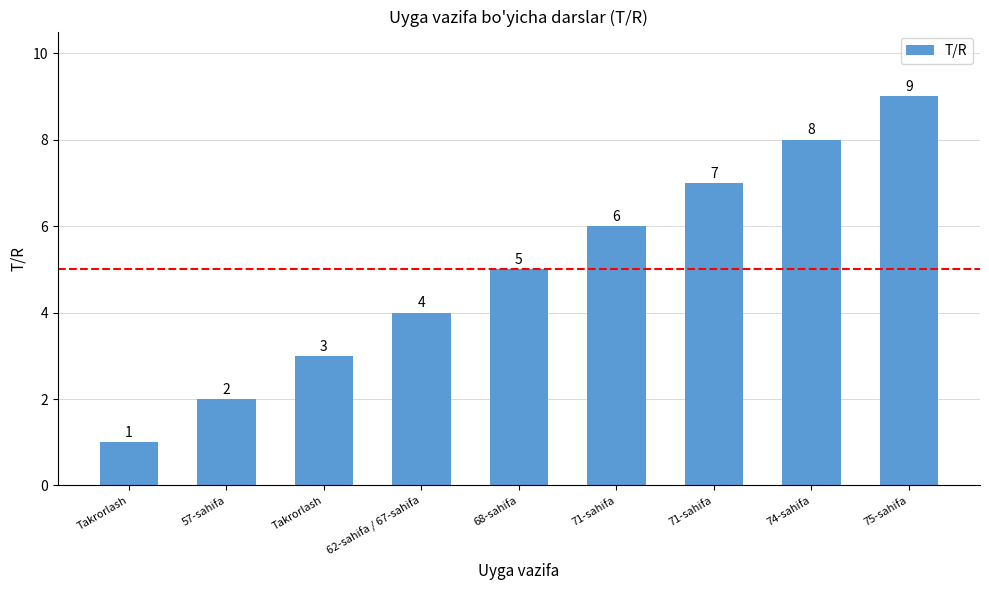

How many categories are shown in the chart?

9